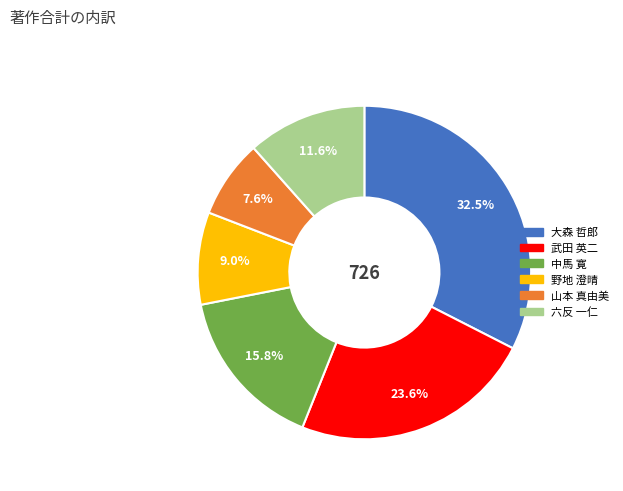

Is there a majority slice in this chart?

No